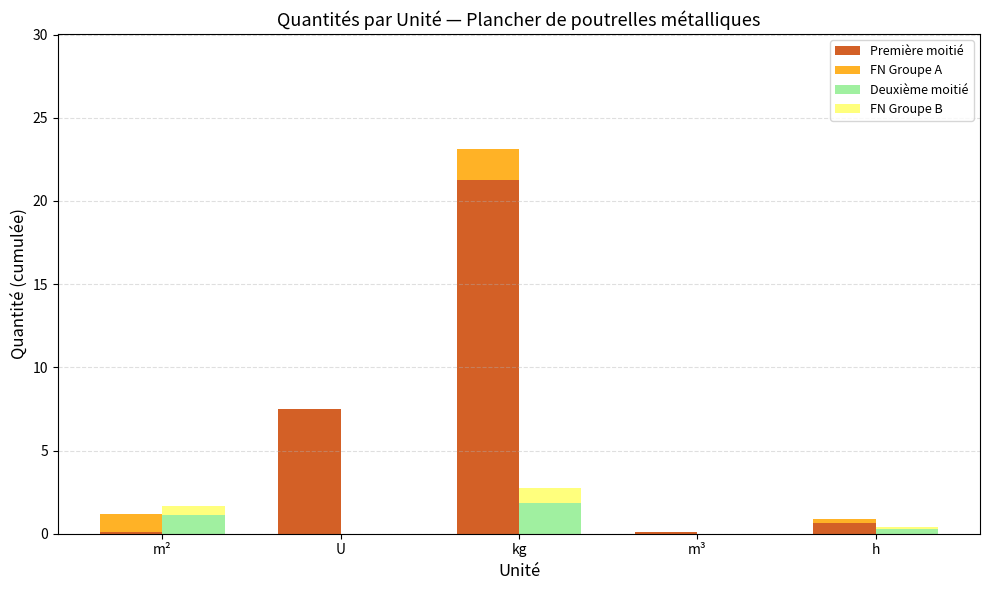

Reading left to right, extract all data points from this chart.

Première moitié: m²=0.1	U=7.5	kg=21.3	m³=0.1	h=0.6
FN Groupe A: m²=1.1	U=0.0	kg=1.8	m³=0.0	h=0.3
Deuxième moitié: m²=1.1	U=0.0	kg=1.8	m³=0.0	h=0.3
FN Groupe B: m²=0.6	U=0.0	kg=0.9	m³=0.0	h=0.1